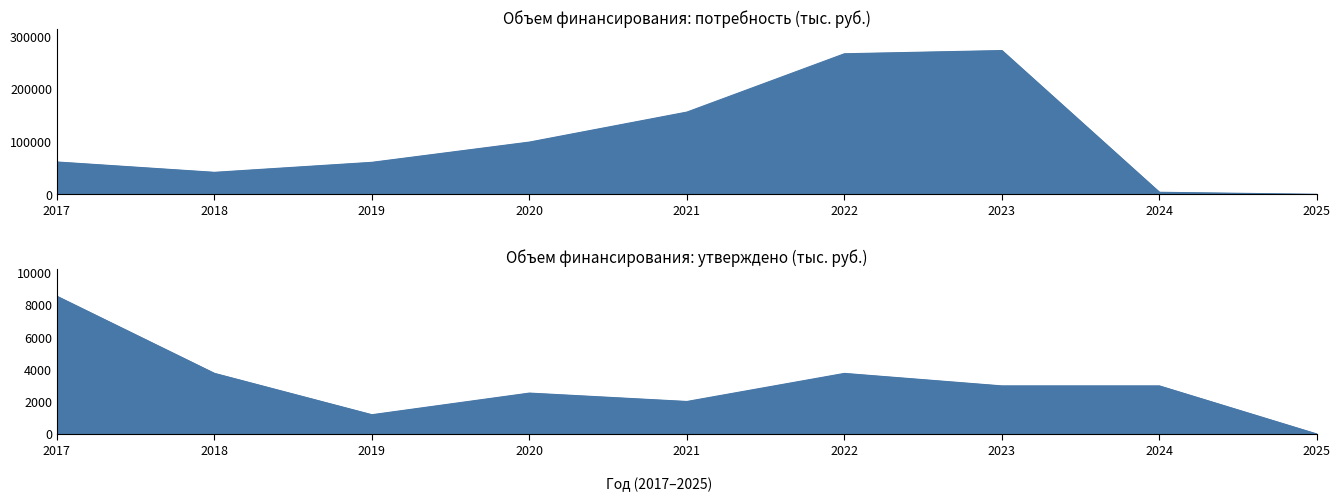

Which series has the largest total across all categories?

потребность (местный бюджет)